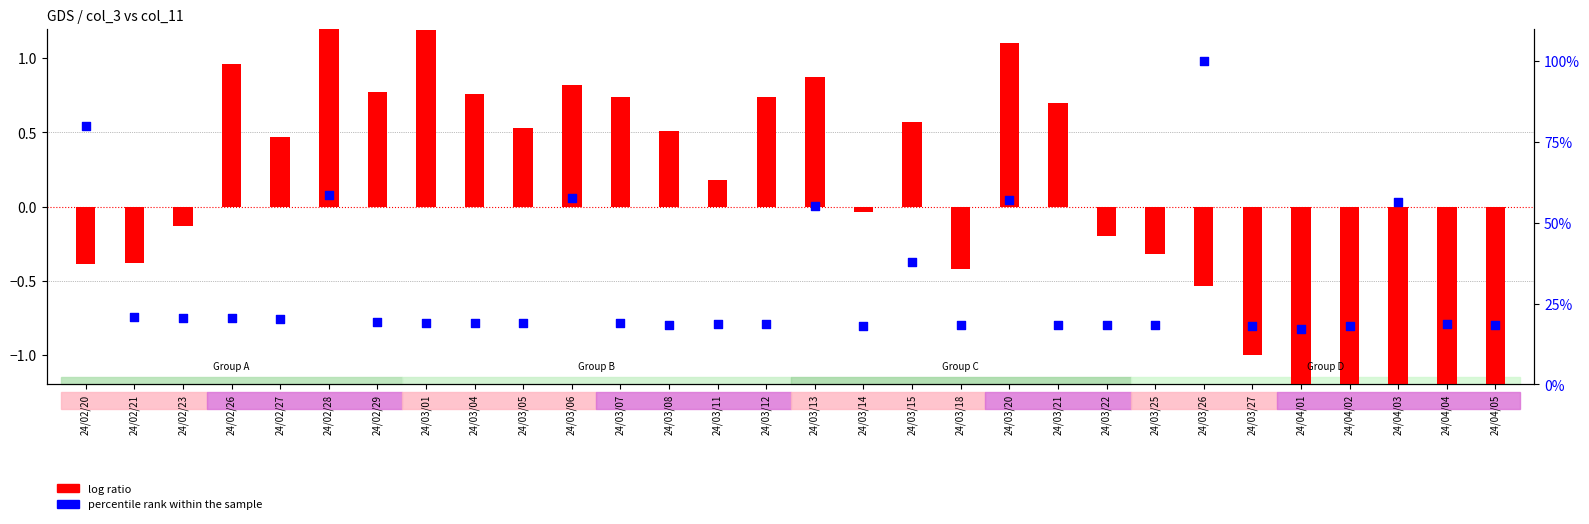

What are all the series names shown in the legend?

log ratio, percentile rank within the sample